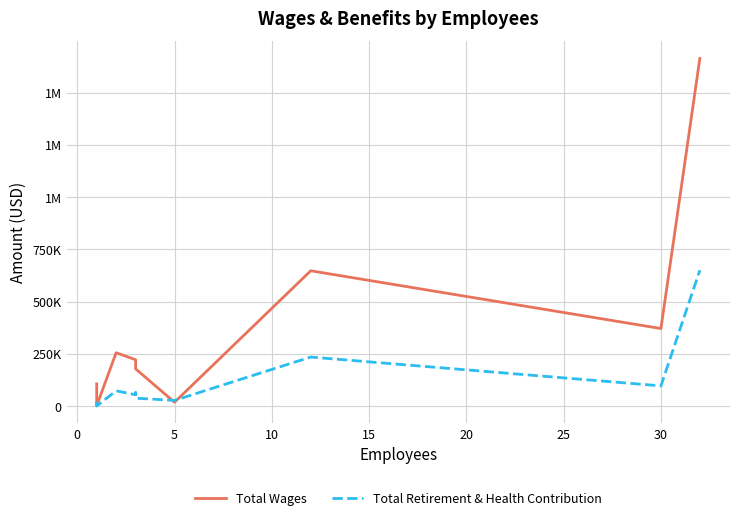

Is the value of Total Retirement & Health Contribution at 20 greater than the value of Total Wages at 15?

No